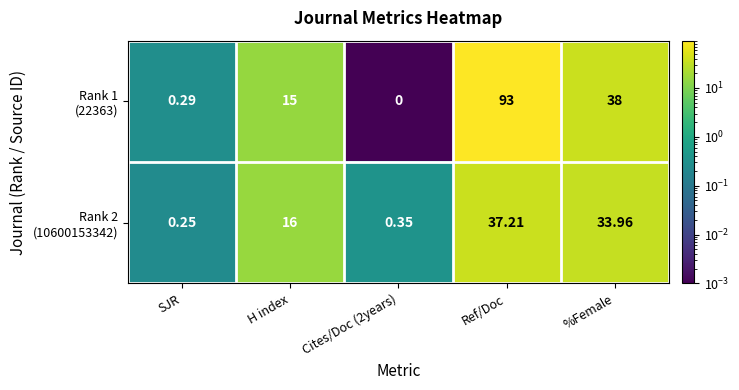

At which category is the sum across all series the highest?

Ref/Doc